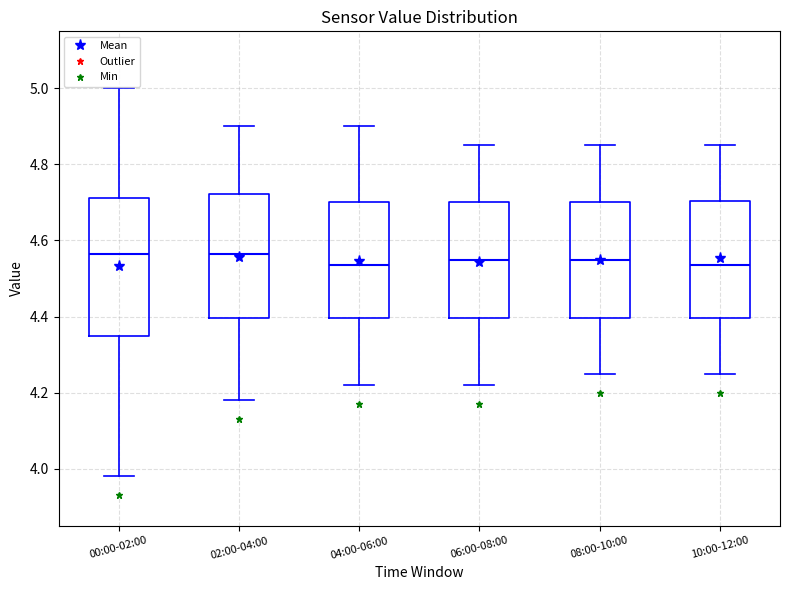

Reading left to right, read every box against the y-axis: the position of its median line, the range the box covers, and the ends of its whiskers. The values are not printed on the chart, so give them approximately, as read against the axis.

00:00-02:00: median 4.56, box 4.36 to 4.72, whiskers 3.98 to 5.00
02:00-04:00: median 4.56, box 4.40 to 4.72, whiskers 4.18 to 4.90
04:00-06:00: median 4.54, box 4.40 to 4.70, whiskers 4.22 to 4.90
06:00-08:00: median 4.56, box 4.40 to 4.70, whiskers 4.22 to 4.86
08:00-10:00: median 4.56, box 4.40 to 4.70, whiskers 4.26 to 4.86
10:00-12:00: median 4.54, box 4.40 to 4.70, whiskers 4.26 to 4.86